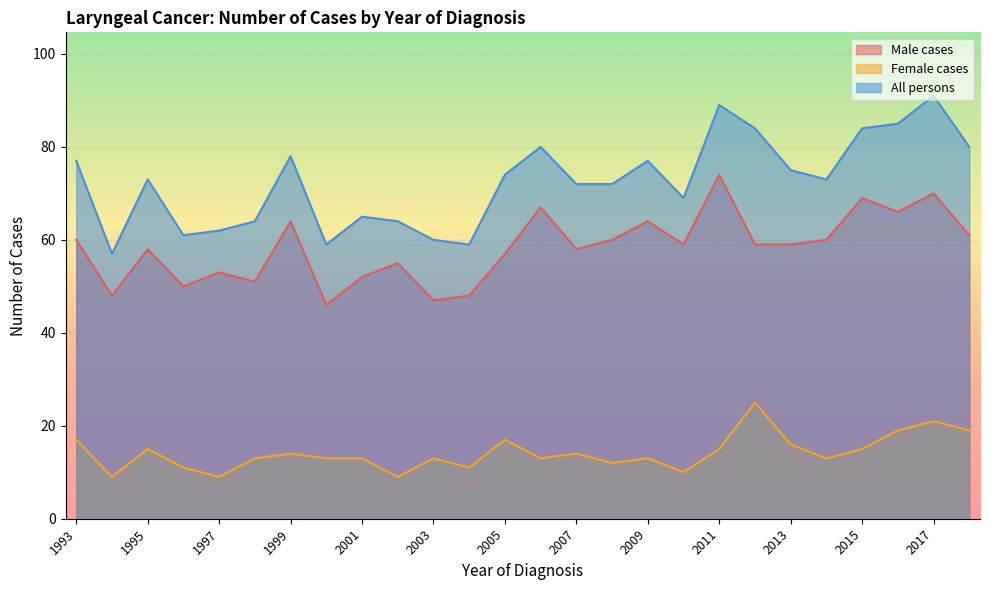

What is the total value across all series at 2010?

138